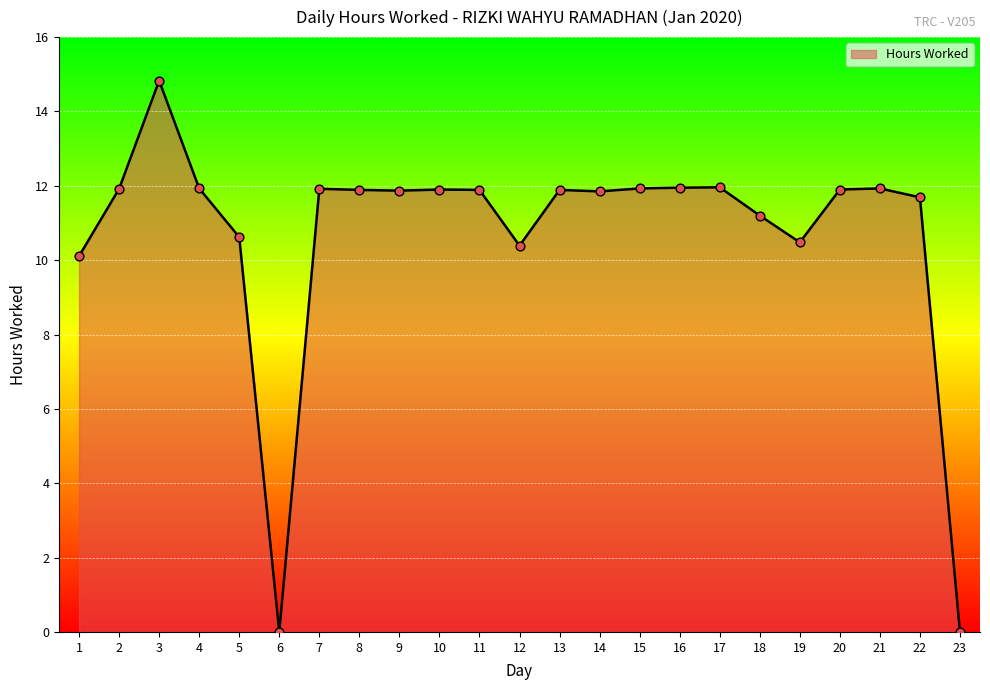

What is the change in value from 1 to 4?

+1.8